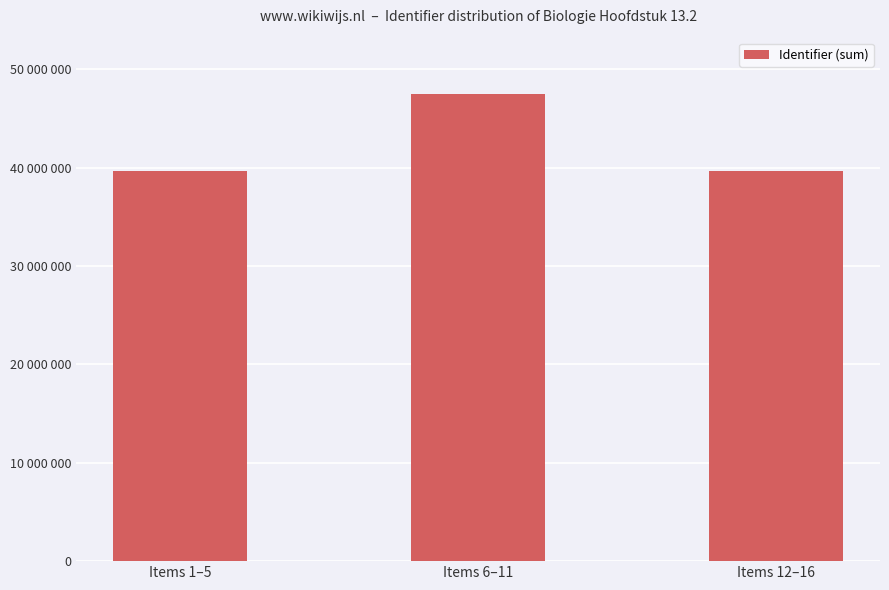

Are the bars horizontal?

No